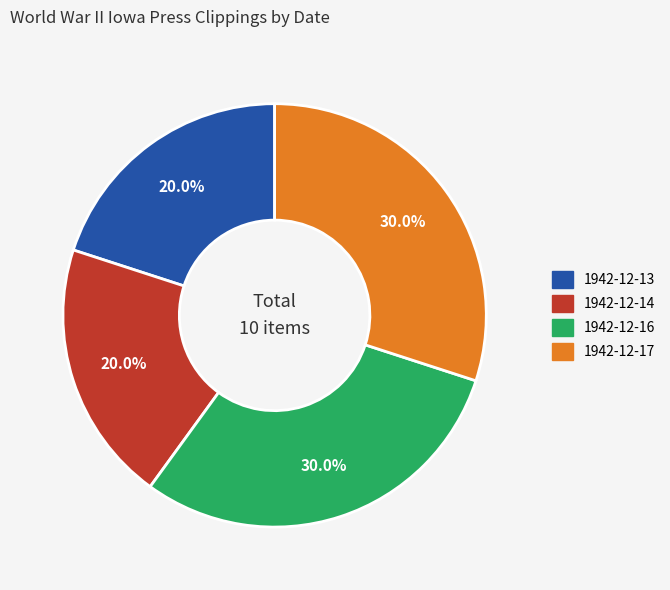

Count the number of slices in the pie.

4